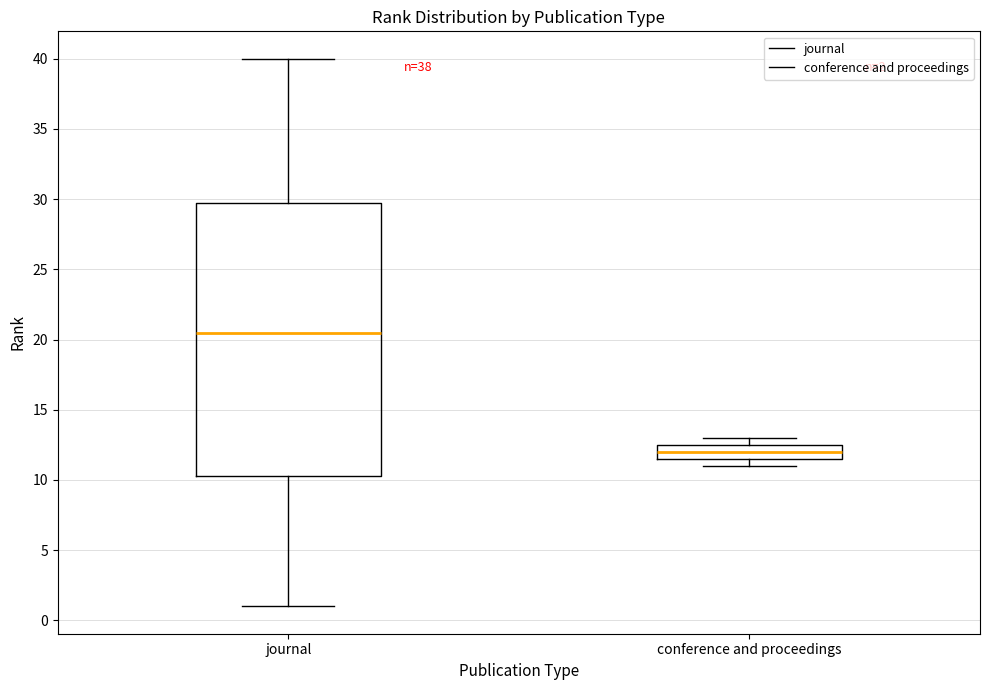

Which box has the lowest median line?

conference and proceedings